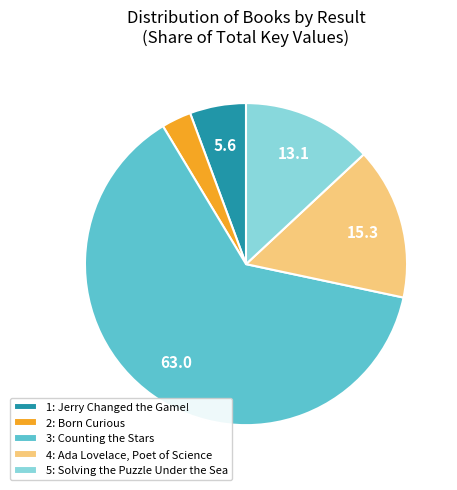

Do 1: Jerry Changed the Game! and 5: Solving the Puzzle Under the Sea together represent more than half of the pie?

No